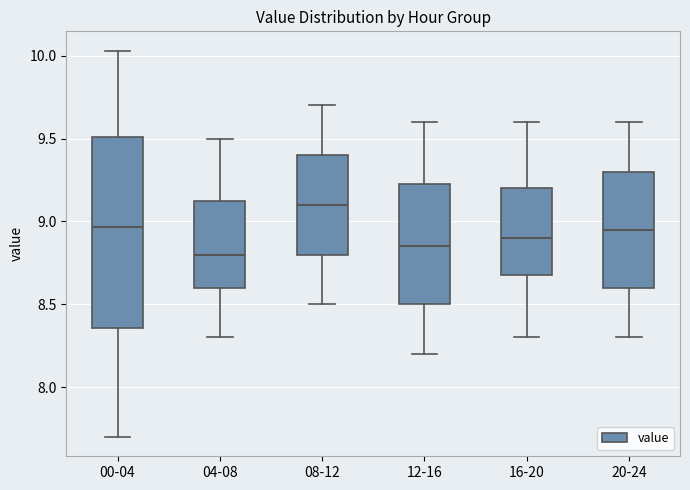

Where is the upper edge of the box for 00-04 on the y-axis? The values are not printed on the chart, so give them approximately, as read against the axis.

9.50